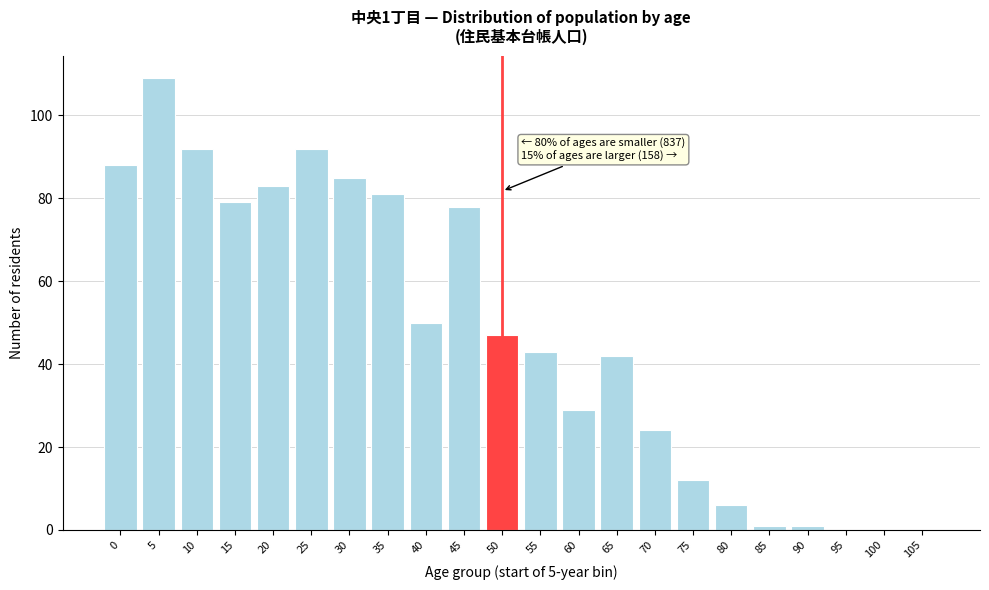

Reading left to right, extract all data points from this chart.

0=88	5=109	10=92	15=79	20=83	25=92	30=85	35=81	40=50	45=78	50=47	55=43	60=29	65=42	70=24	75=12	80=6	85=1	90=1	95=0	100=0	105=0